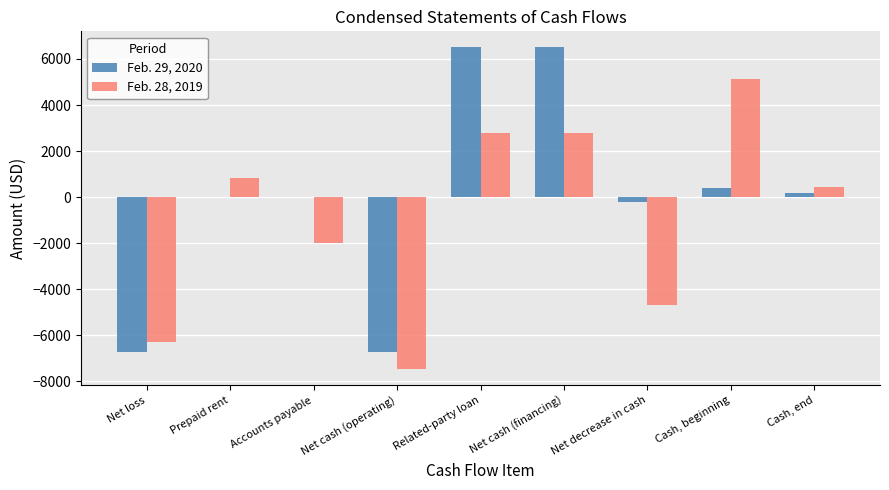

Which series has the largest total across all categories?

Feb. 29, 2020